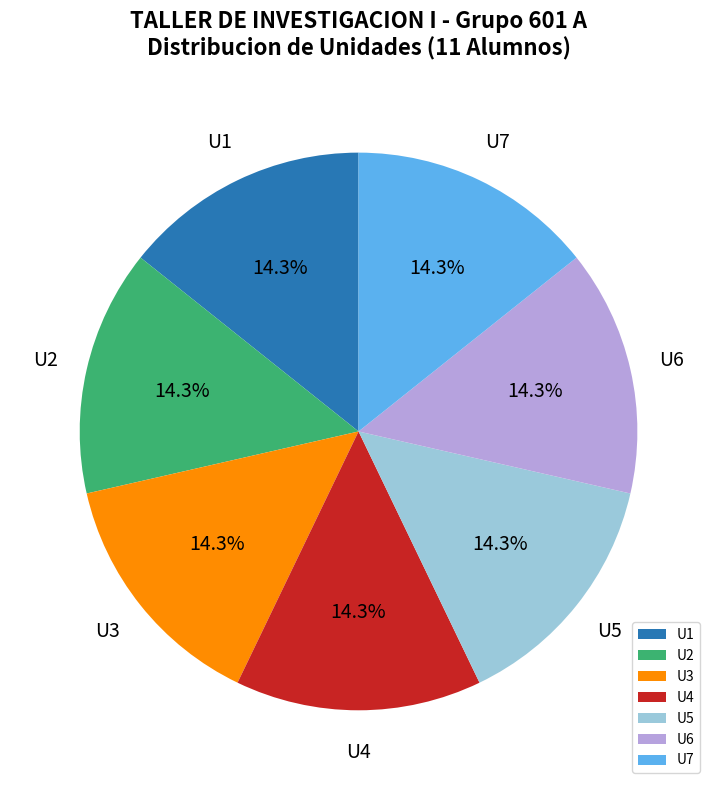

What percentage is NOT represented by U6?

85.7%